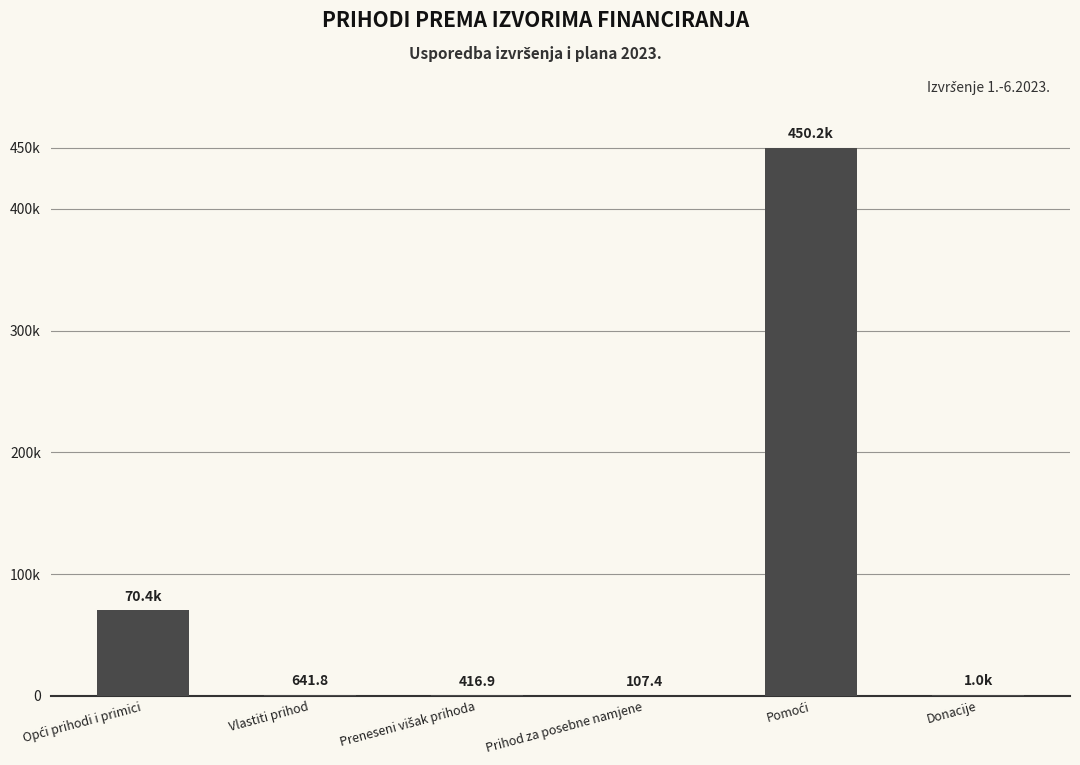

Rank the categories by value from highest to lowest.

Pomoći, Opći prihodi i primici, Donacije, Vlastiti prihod, Preneseni višak prihoda, Prihod za posebne namjene